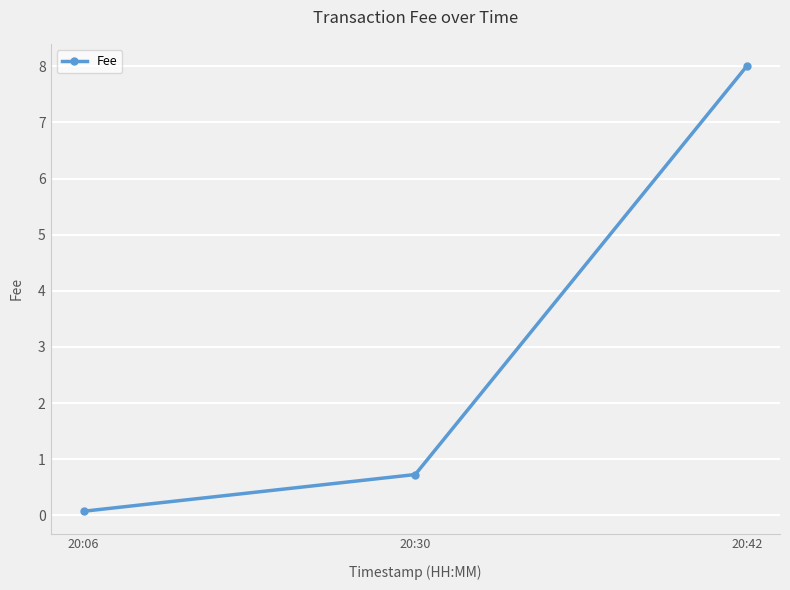

What is the difference between the values at 20:06 and 20:30?

0.7